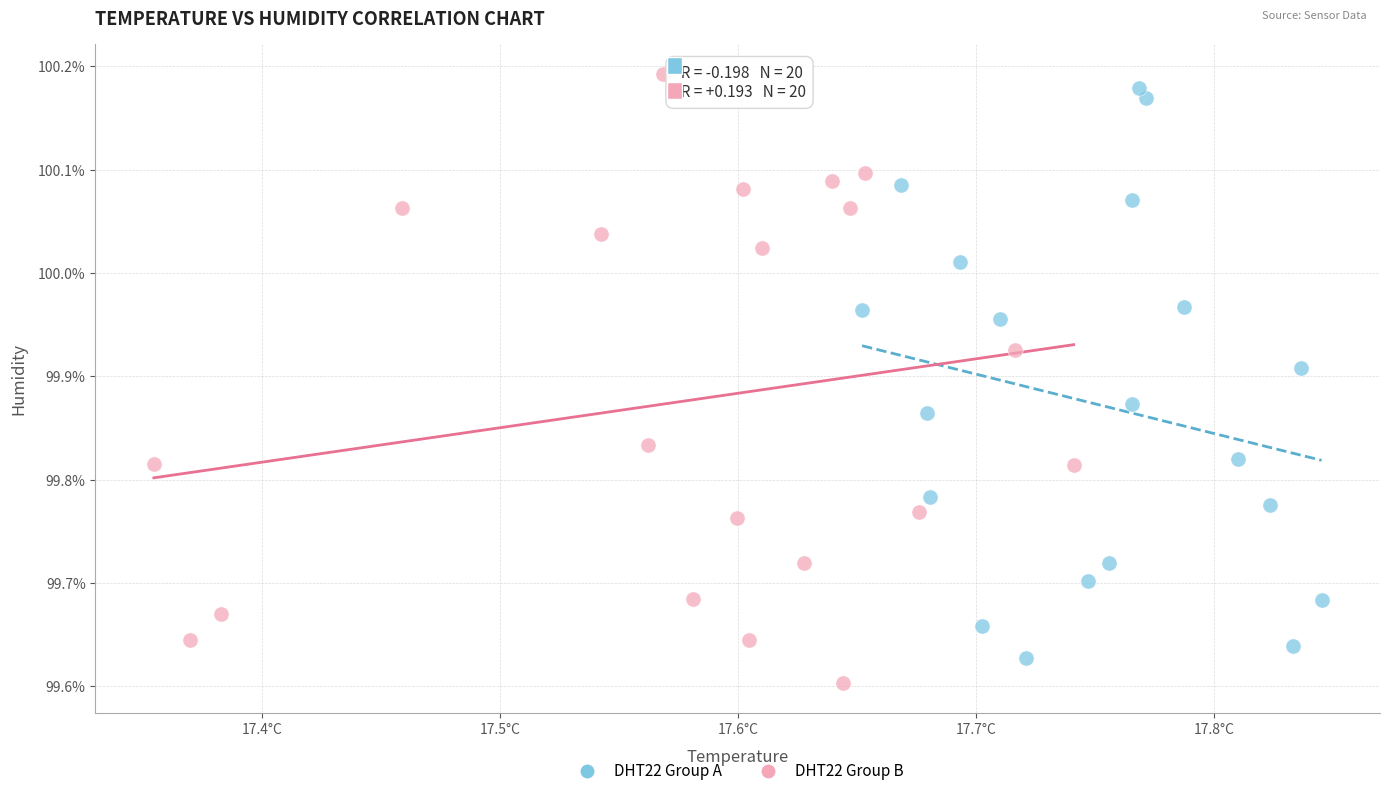

Which series reaches the minimum Y coordinate?

DHT22 Group B